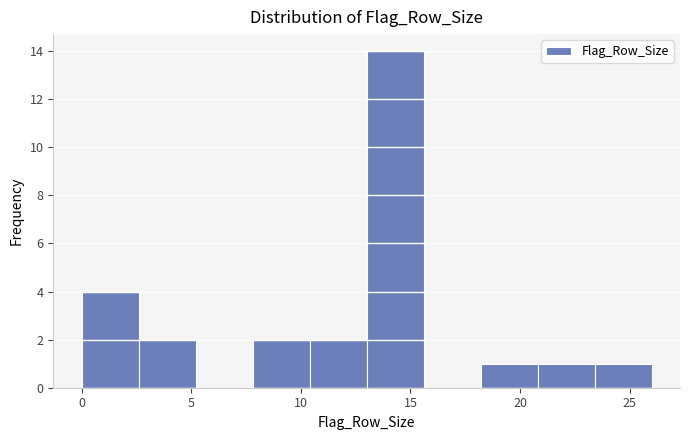

How tall is the bar that spans 2.6 to 5.2 on the x-axis? Neither the bar edges nor the heights are printed on the chart, so give them approximately, as read against the axes.

2